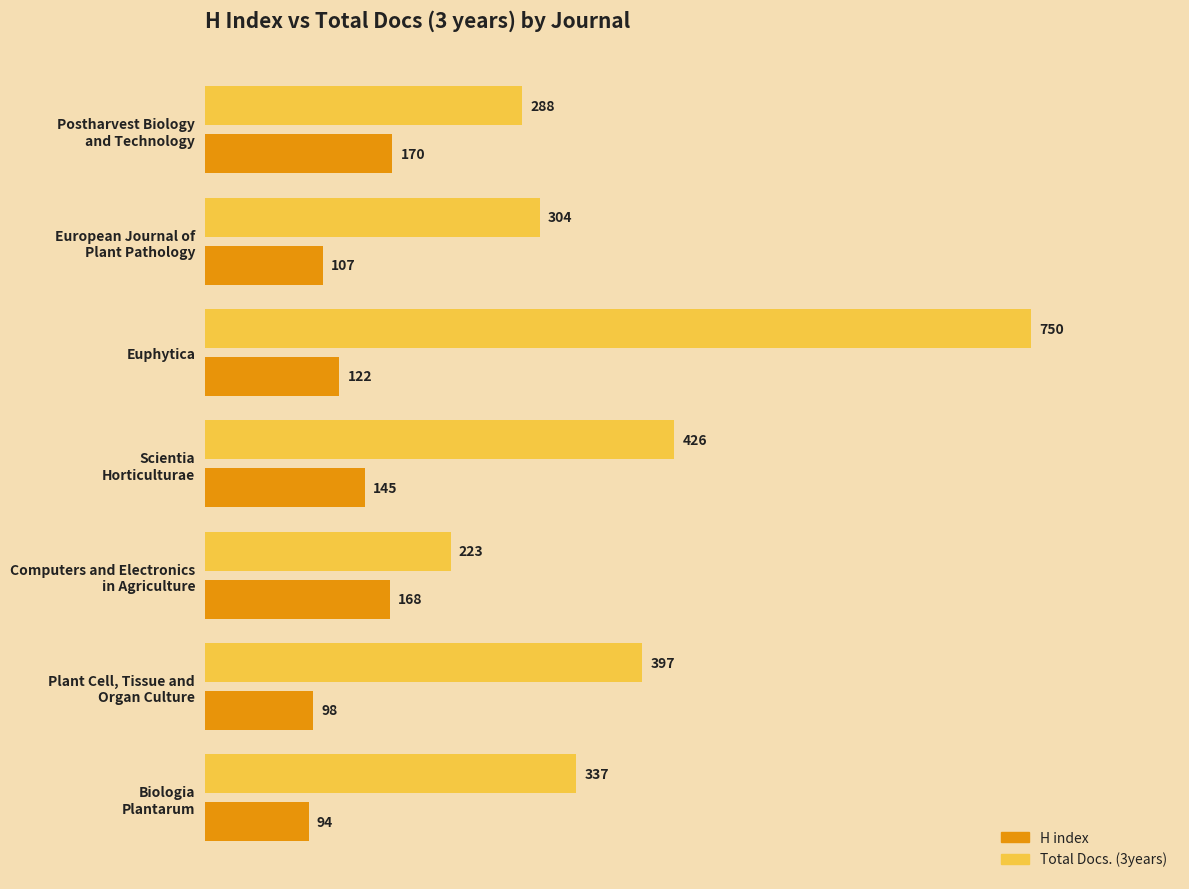

What is the sum of all H index values?

904